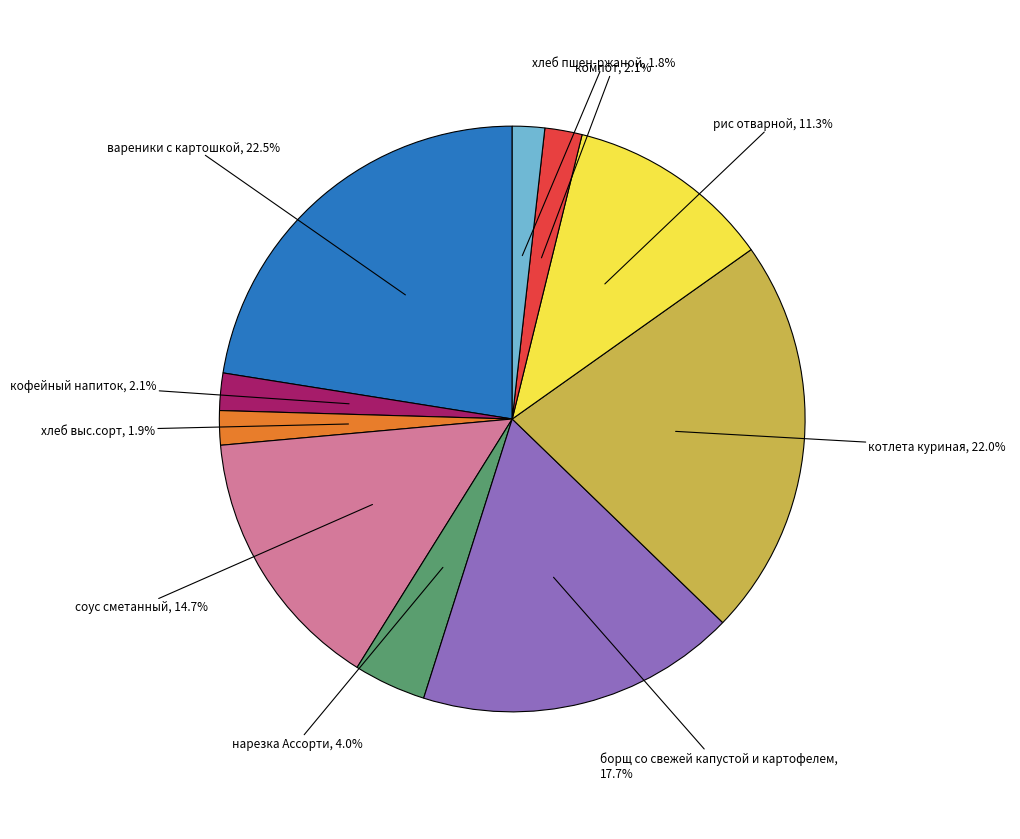

How many segments does this pie chart have?

10